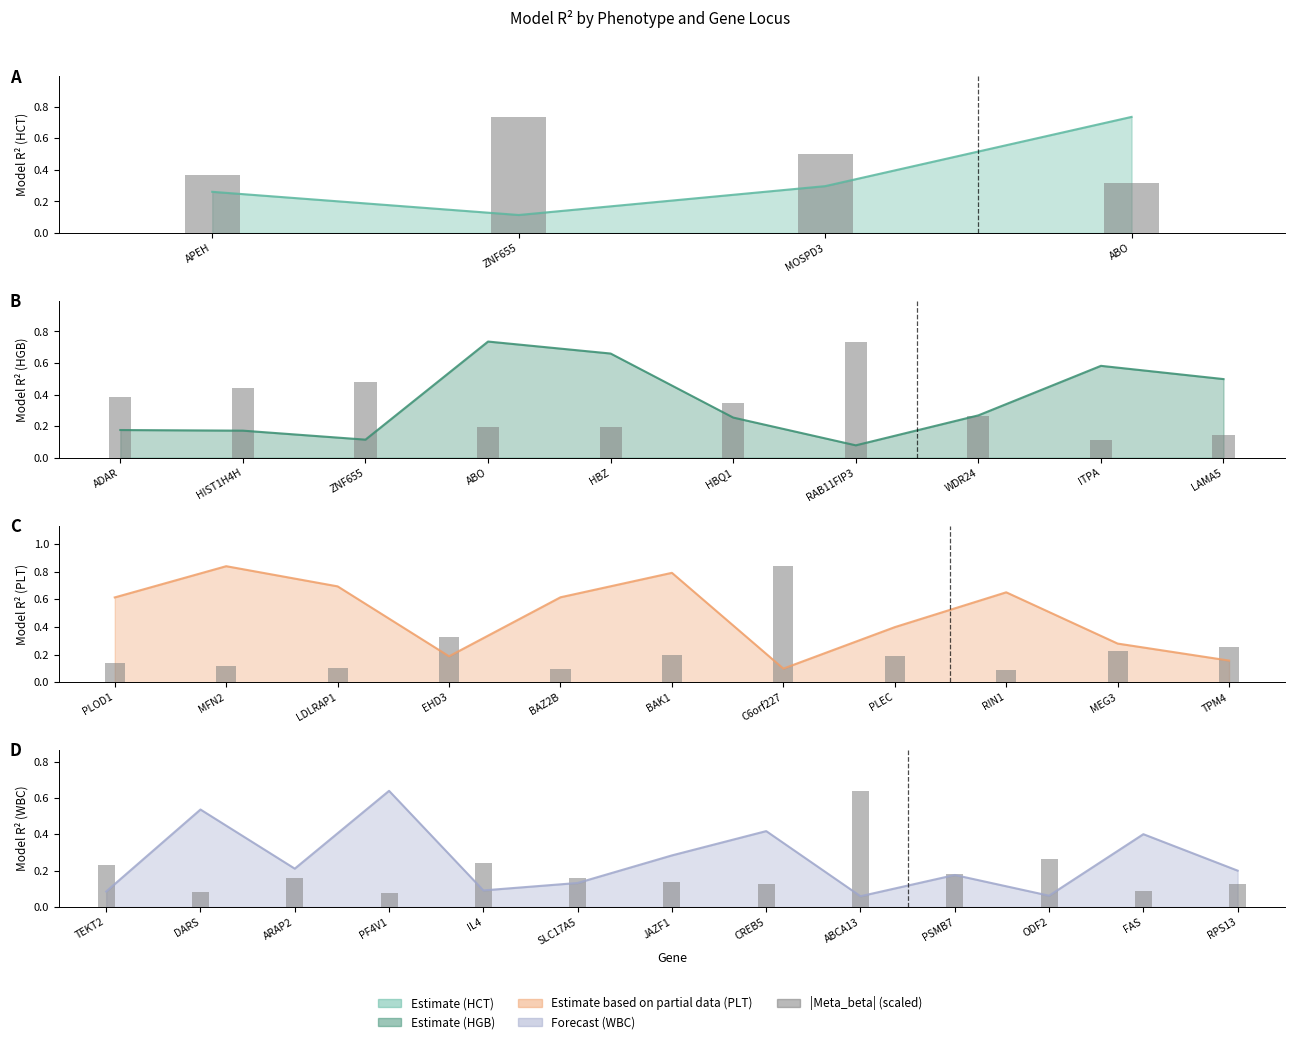

What value does the data have at JAZF1?

0.1